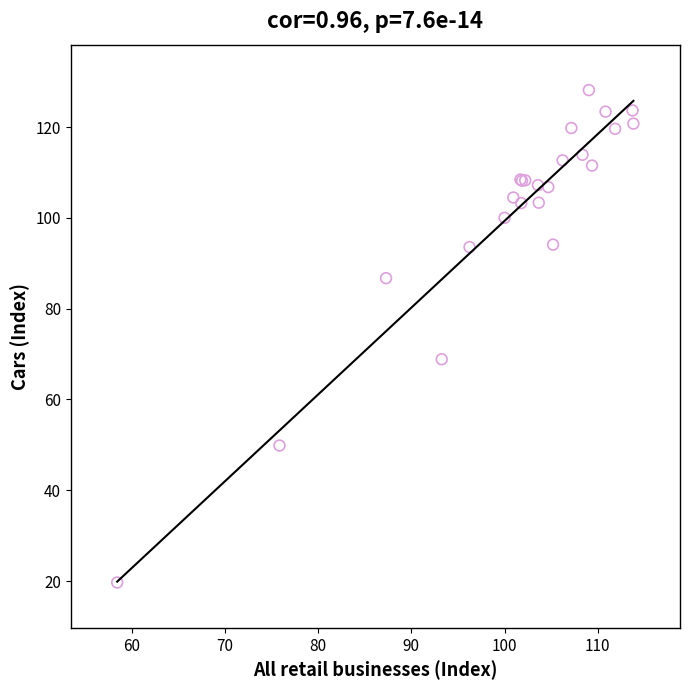

What Y value in the scatter plot is closest to 73?

68.9